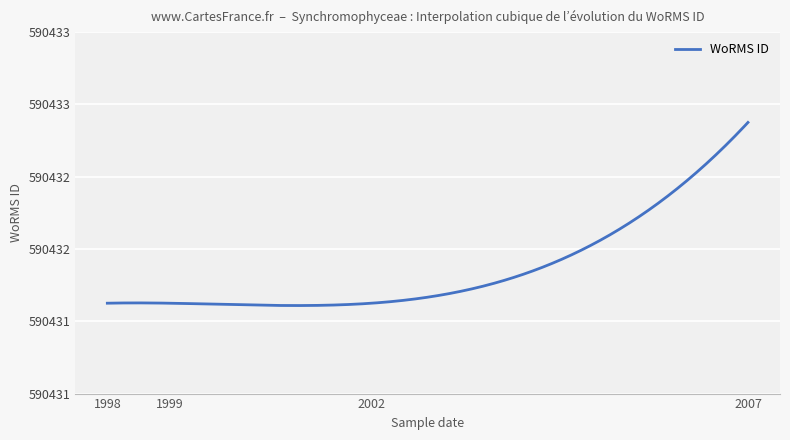

How many series are shown in this chart?

1